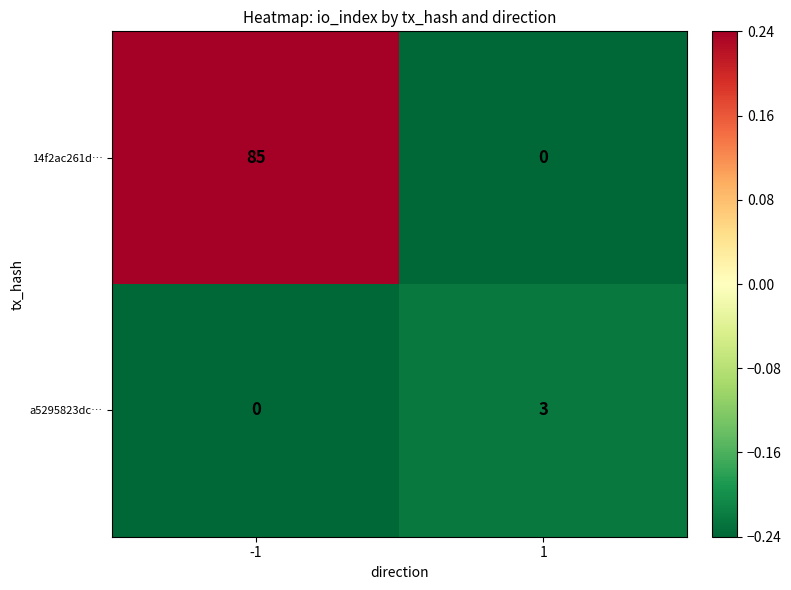

Which series changed the most between -1 and 1?

14f2ac261d…